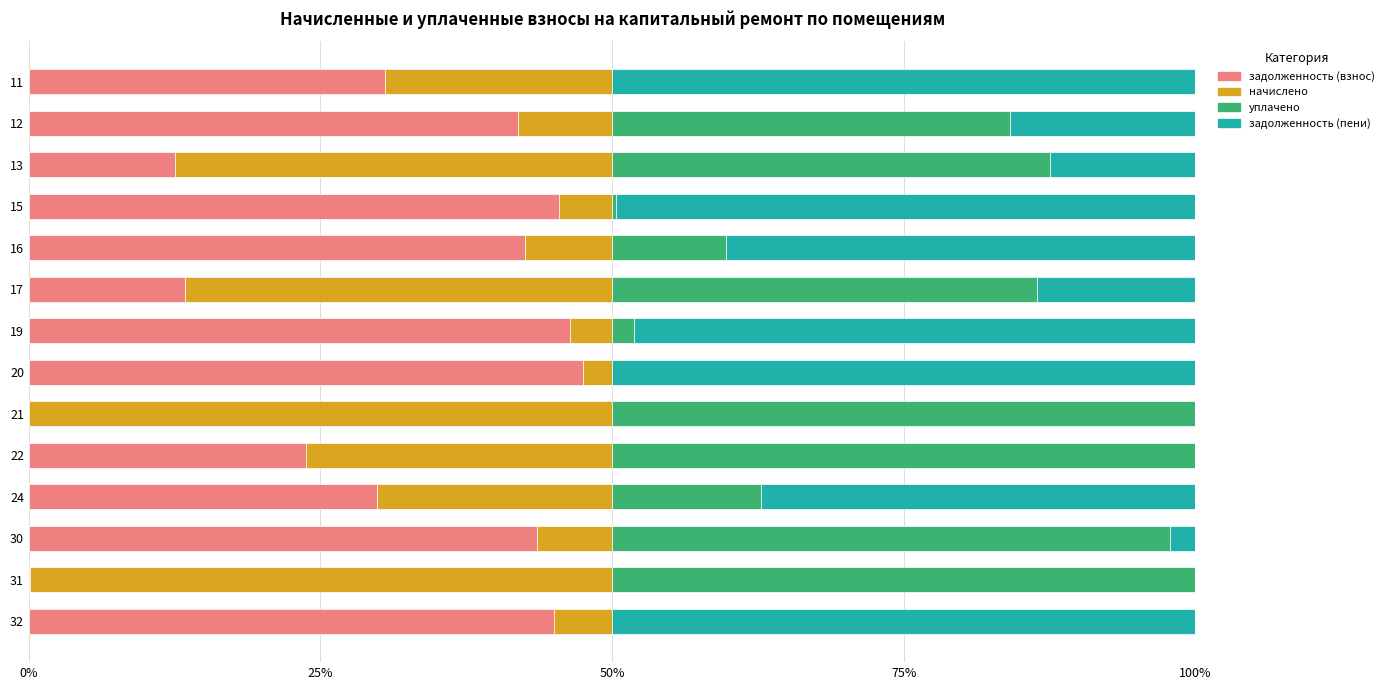

What is the total value across all series at 32?

100.0